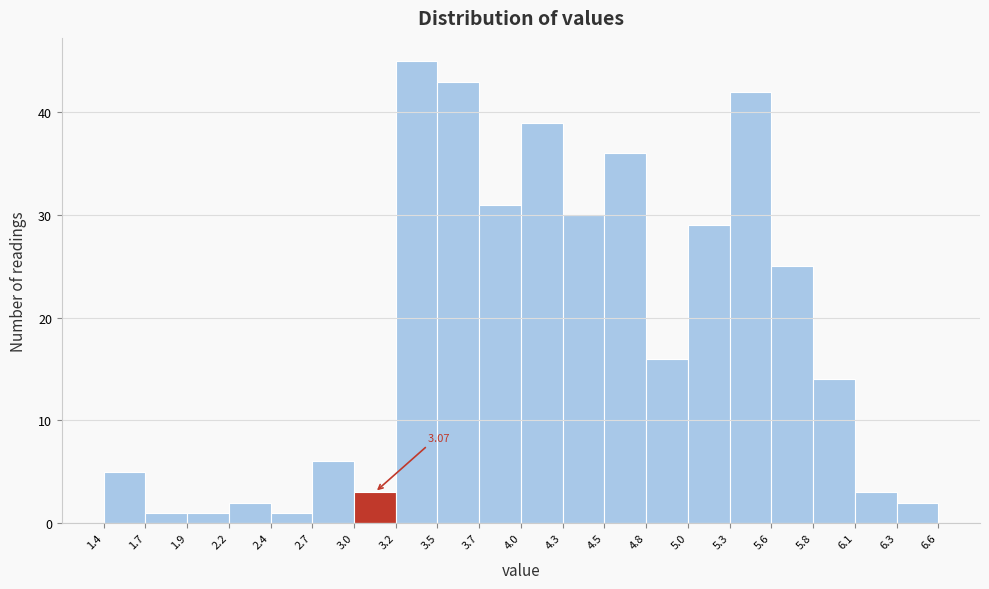

Over which range of the x-axis is the bar tallest?

3.2 to 3.5